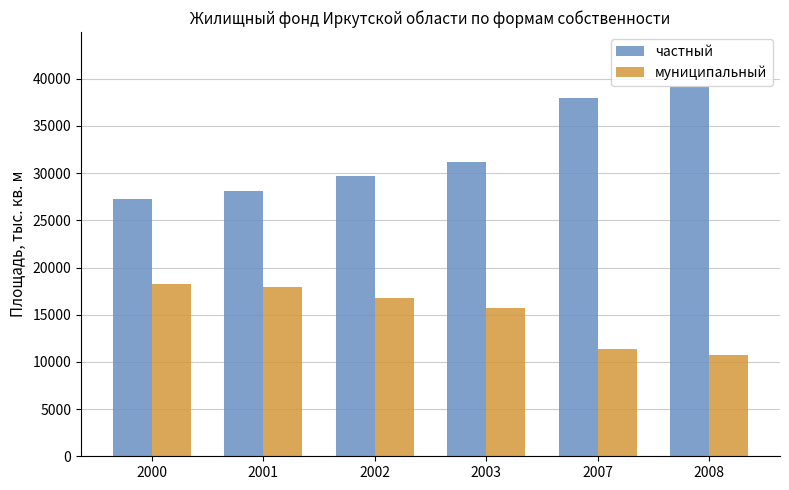

Reading left to right, what are all the values shown in this chart?

частный: 27256.2	28102.6	29729.5	31133.5	37995.9	39084.7
муниципальный: 18290.9	17921.7	16730.7	15750.4	11338.7	10703.0